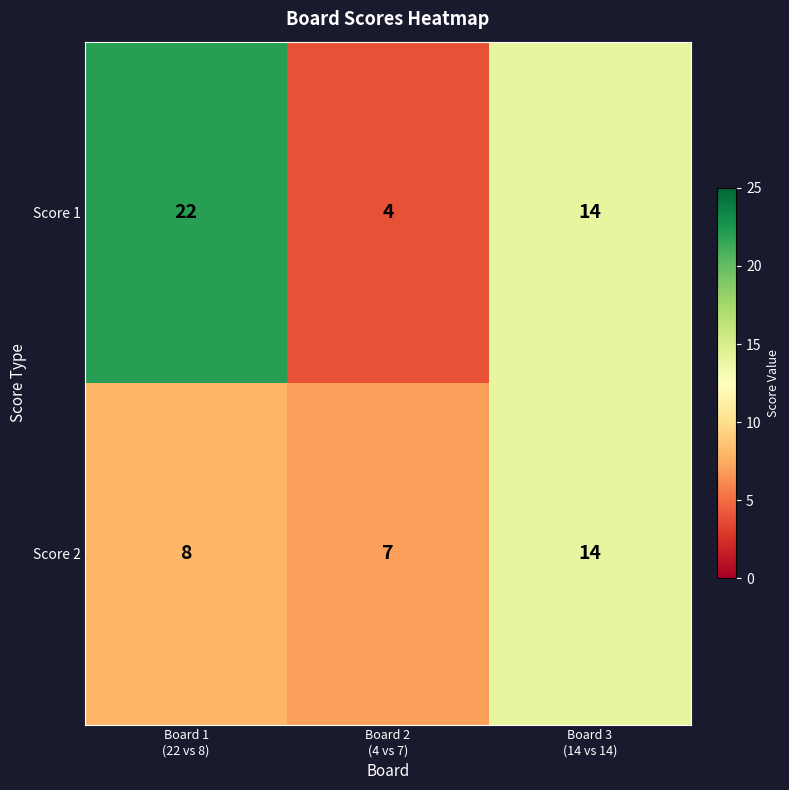

Which series has the widest spread of values?

Score 1